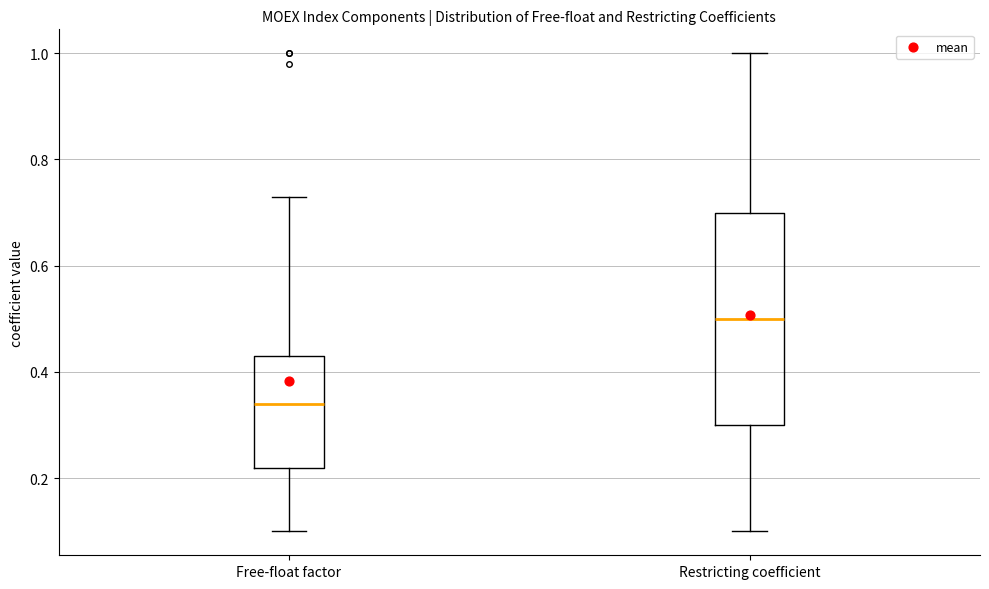

Where is the upper edge of the box for Restricting coefficient on the y-axis? The values are not printed on the chart, so give them approximately, as read against the axis.

0.70